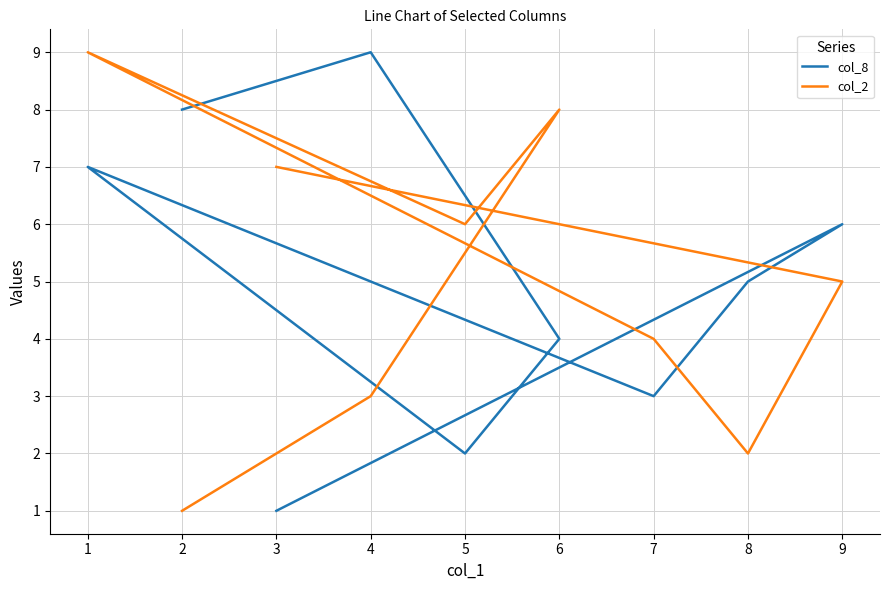

Does the chart have visible grid lines?

Yes